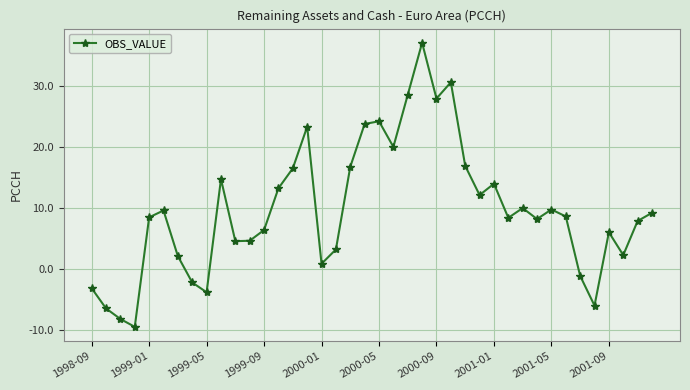

What is the value of the 10th point from the left?

14.7